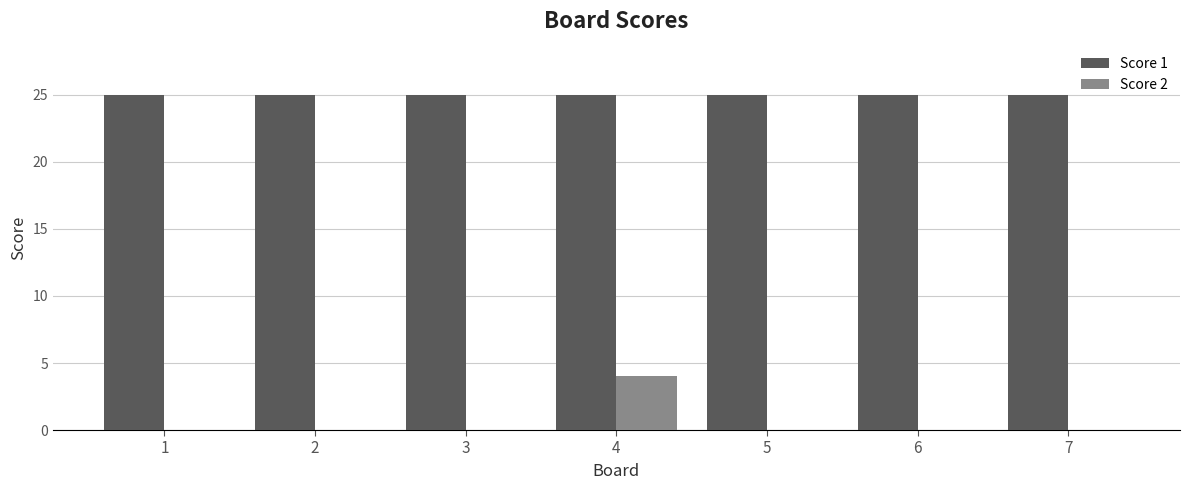

The value of Score 1 at 7 is 42. True or false?

False